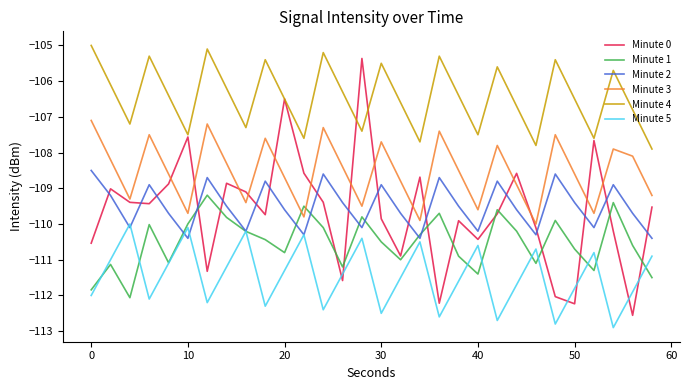

Which series has the largest total across all categories?

Minute 4